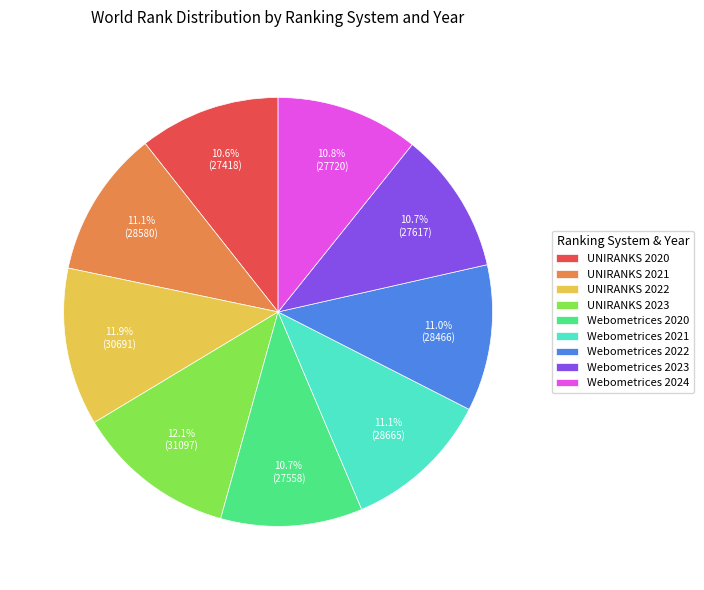

Combined, what portion of the pie is Webometrices 2020 and Webometrices 2021?

21.8%